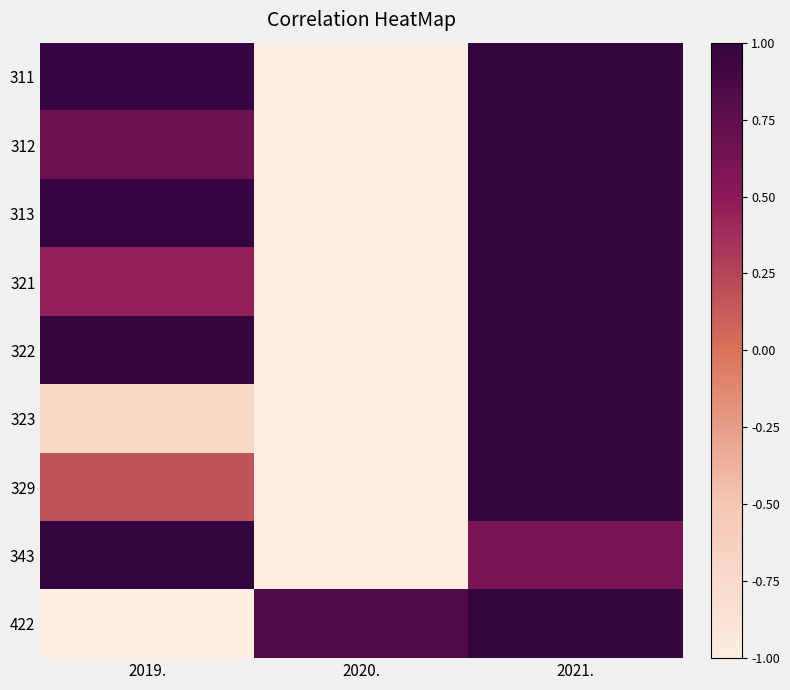

Which series has the largest total across all categories?

313